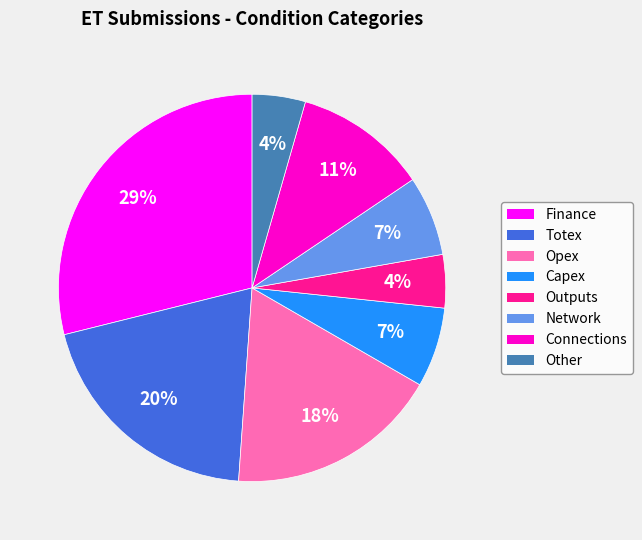

To the nearest percent, what percentage of the pie is Capex?

7%